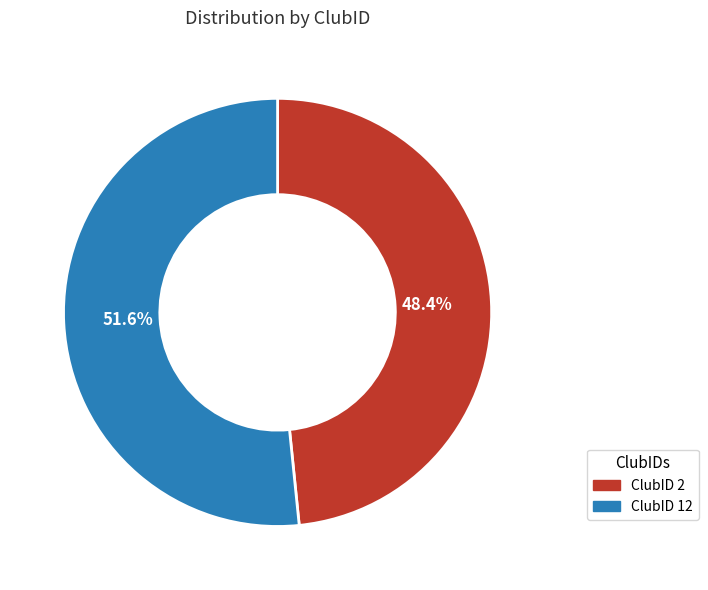

Rank the categories by value from highest to lowest.

ClubID 12, ClubID 2